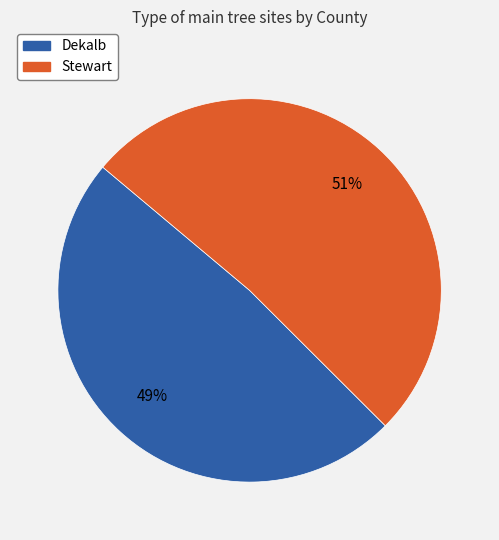

To the nearest percent, what is the combined percentage of Dekalb and Stewart?

100%